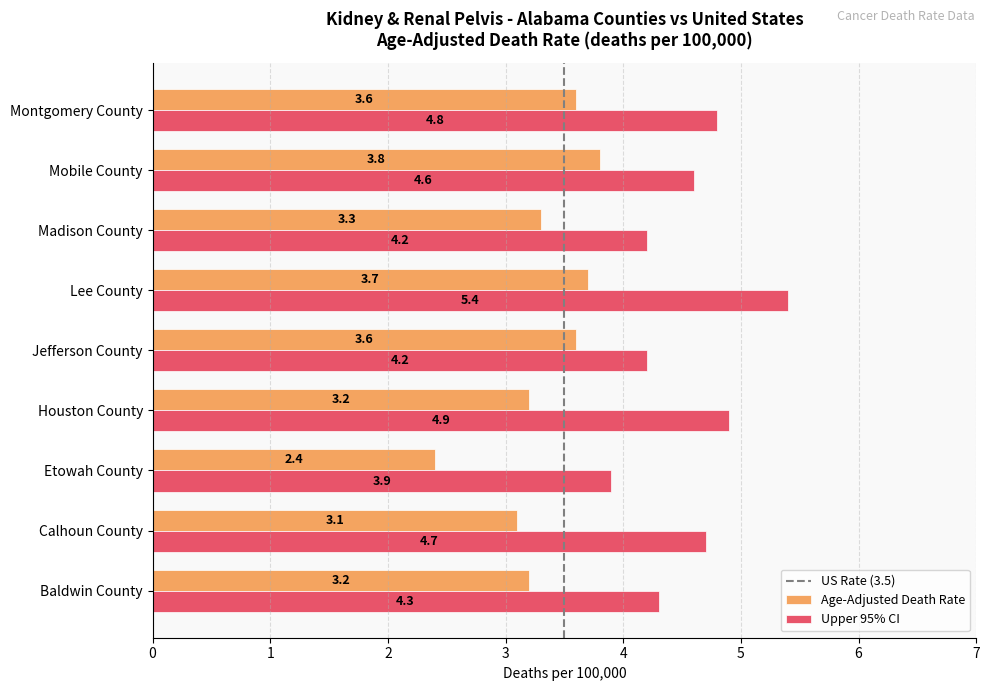

Where is Upper 95% CI nearest to the value 4?

Etowah County